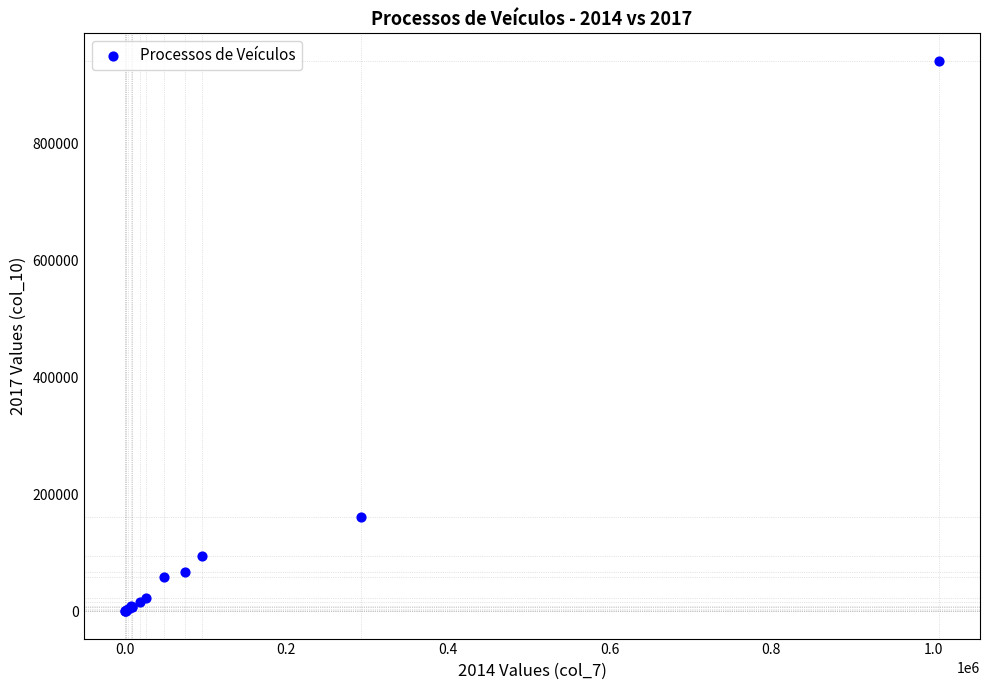

What Y value in the scatter plot is closest to 471075?

161410